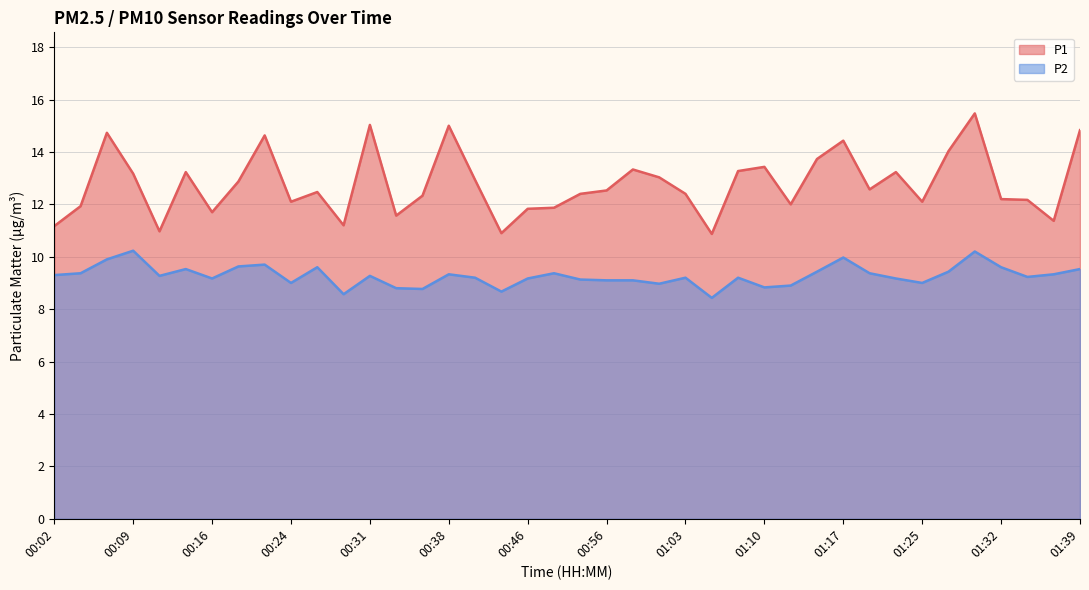

True or false: P2 and P1 cross at least once.

False